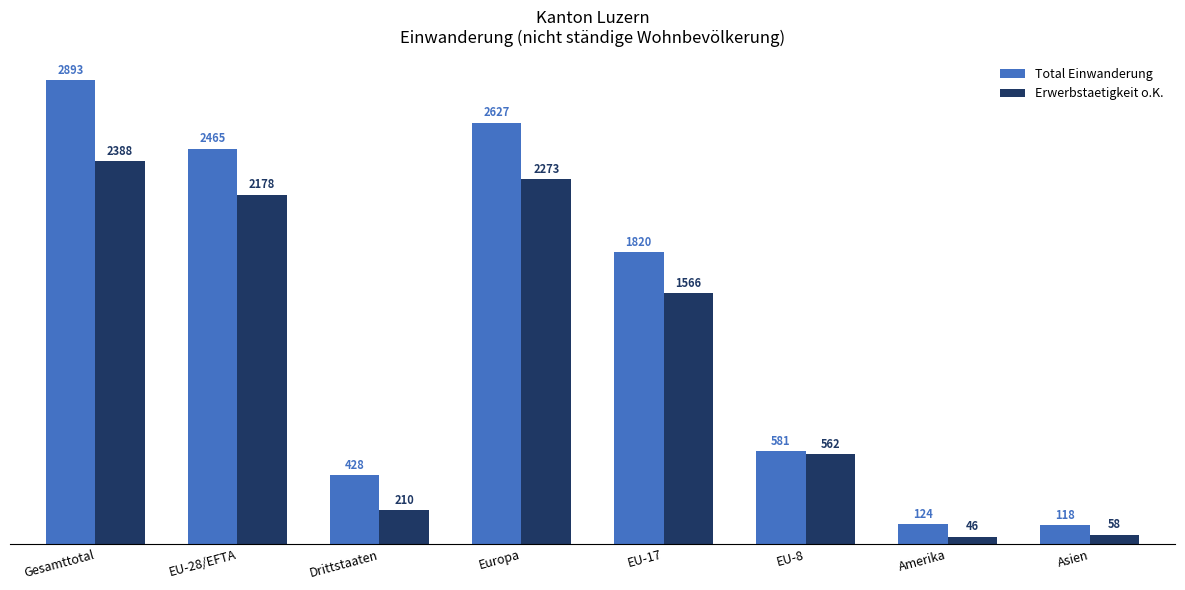

What is the label of the 2nd bar from the right?

Amerika